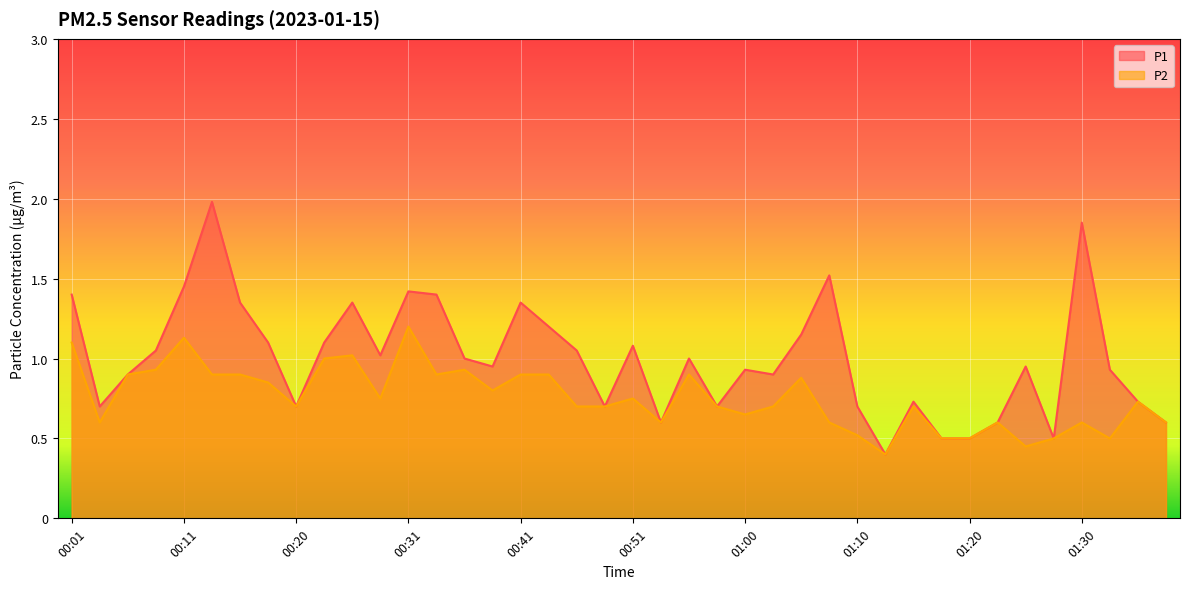

True or false: P1 and P2 intersect in this chart.

False